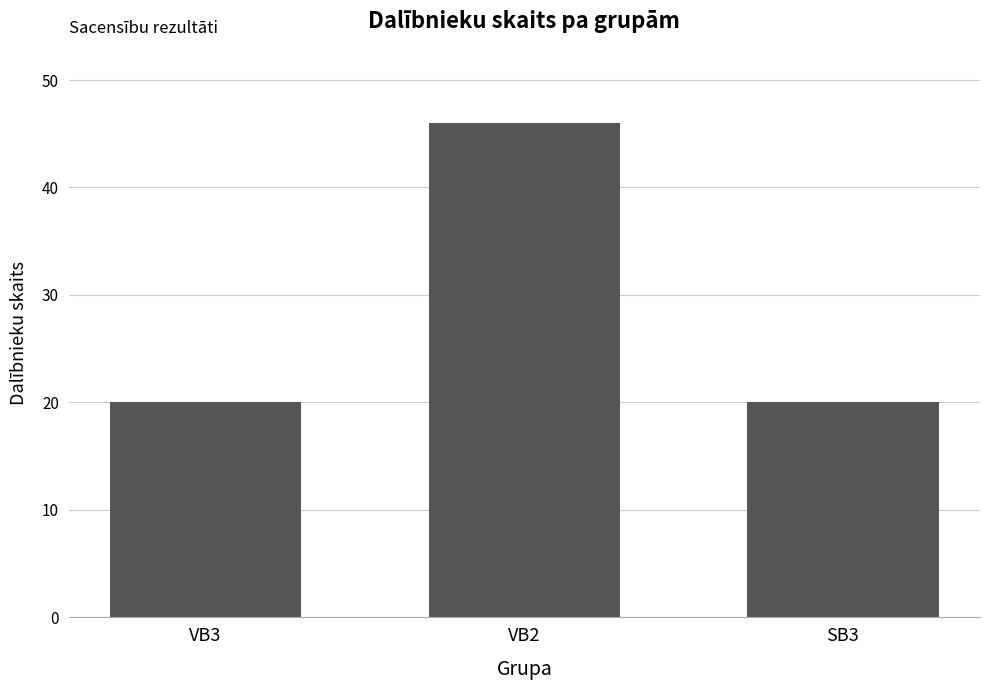

What is the ratio of the value at SB3 to the value at VB3?

1.0